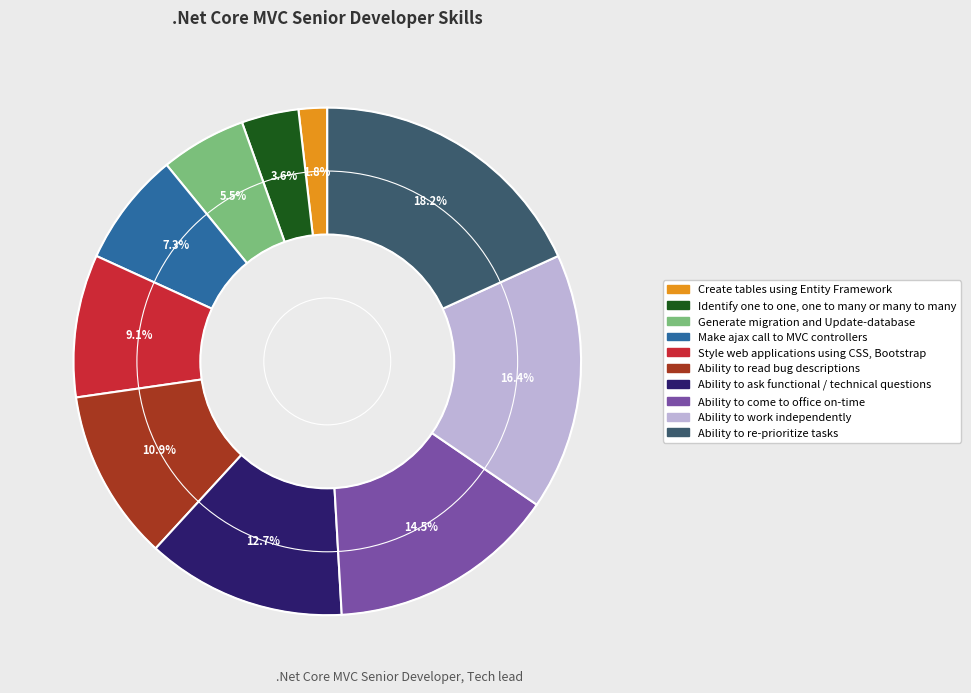

To the nearest percent, what is the difference between the largest and smallest slice percentages?

16%